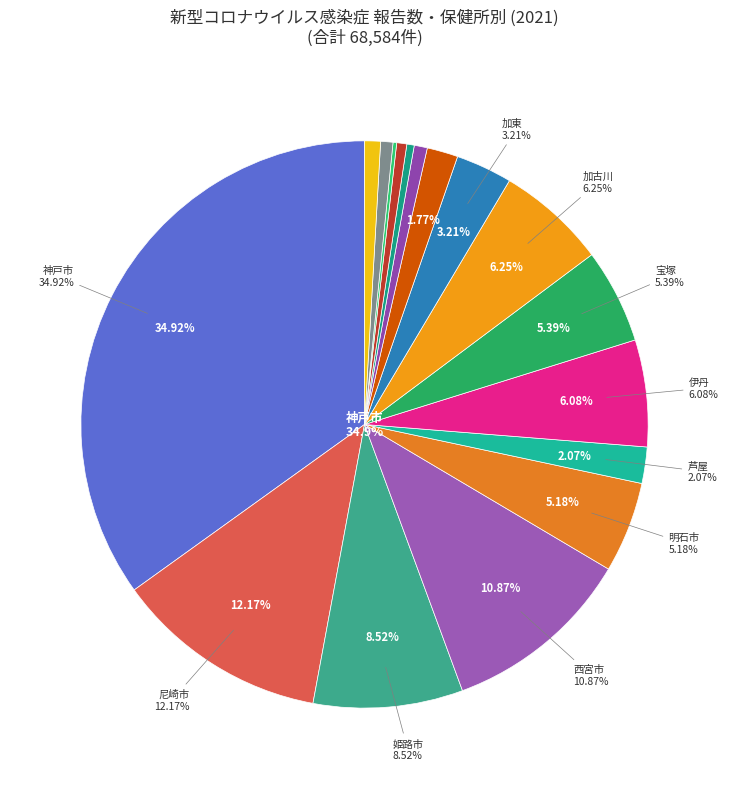

To the nearest percent, what is the average slice percentage?

6%